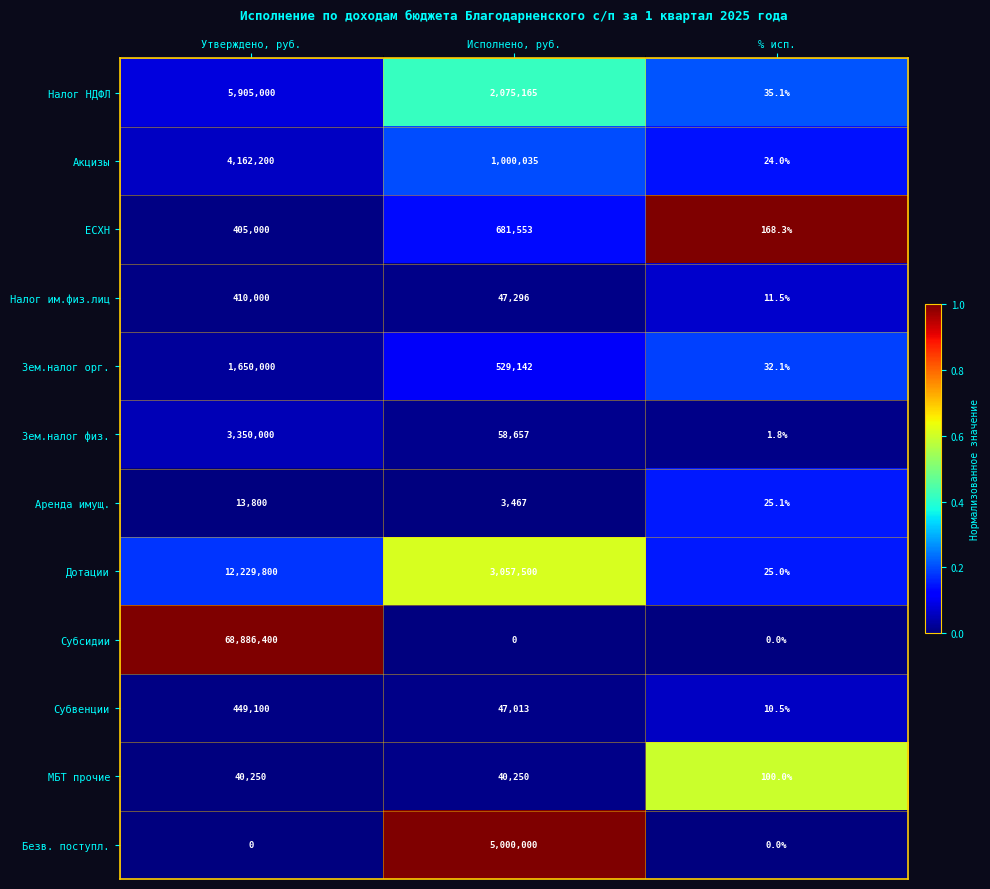

How many series are shown in this chart?

12